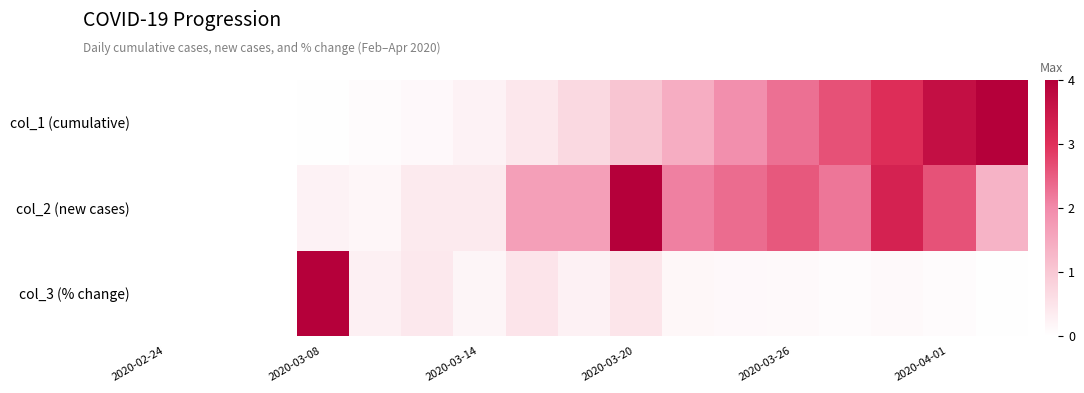

List the series in order of their overall mean, highest first.

col_2 (new cases), col_1 (cumulative), col_3 (% change)